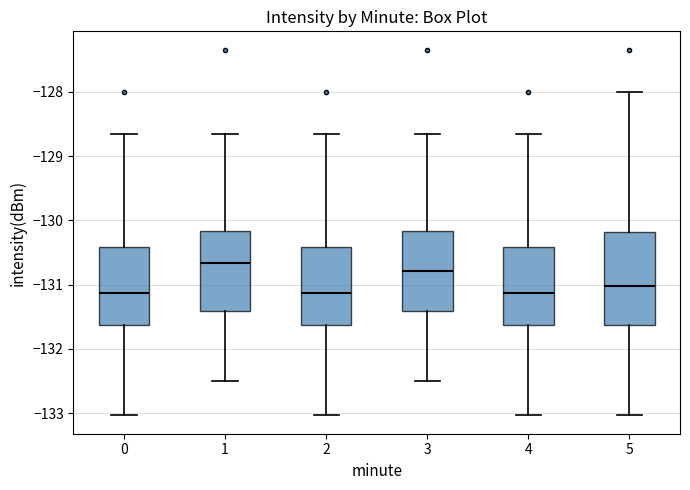

Which box is the tallest, from its lower edge to its upper edge?

5